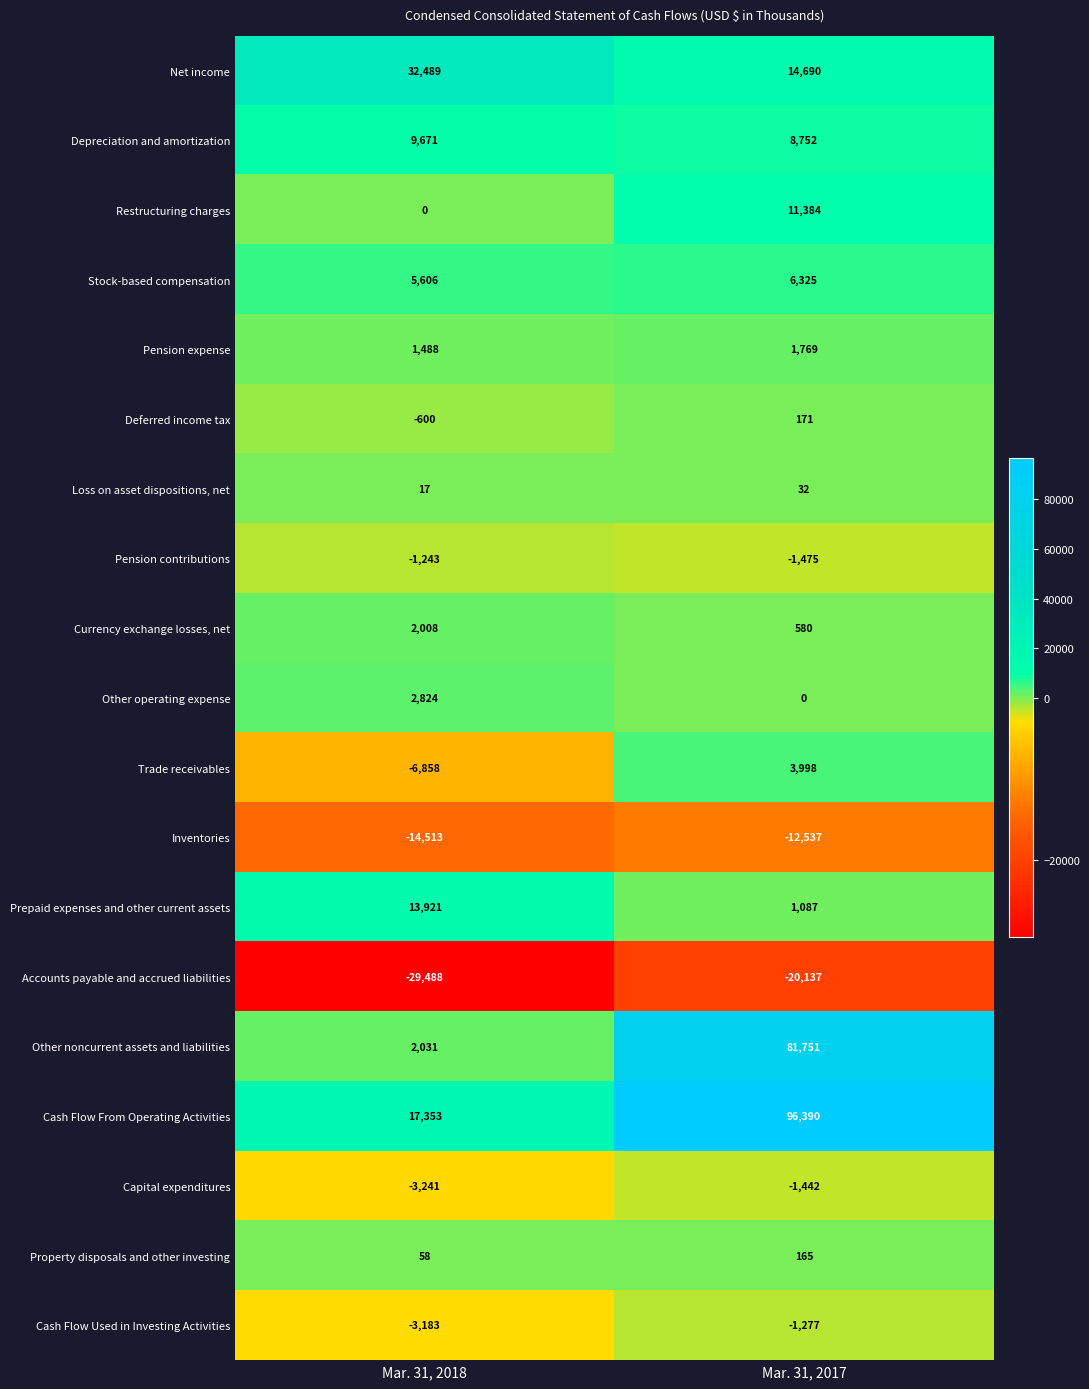

At which label is Stock-based compensation closest to 5965?

Mar. 31, 2018